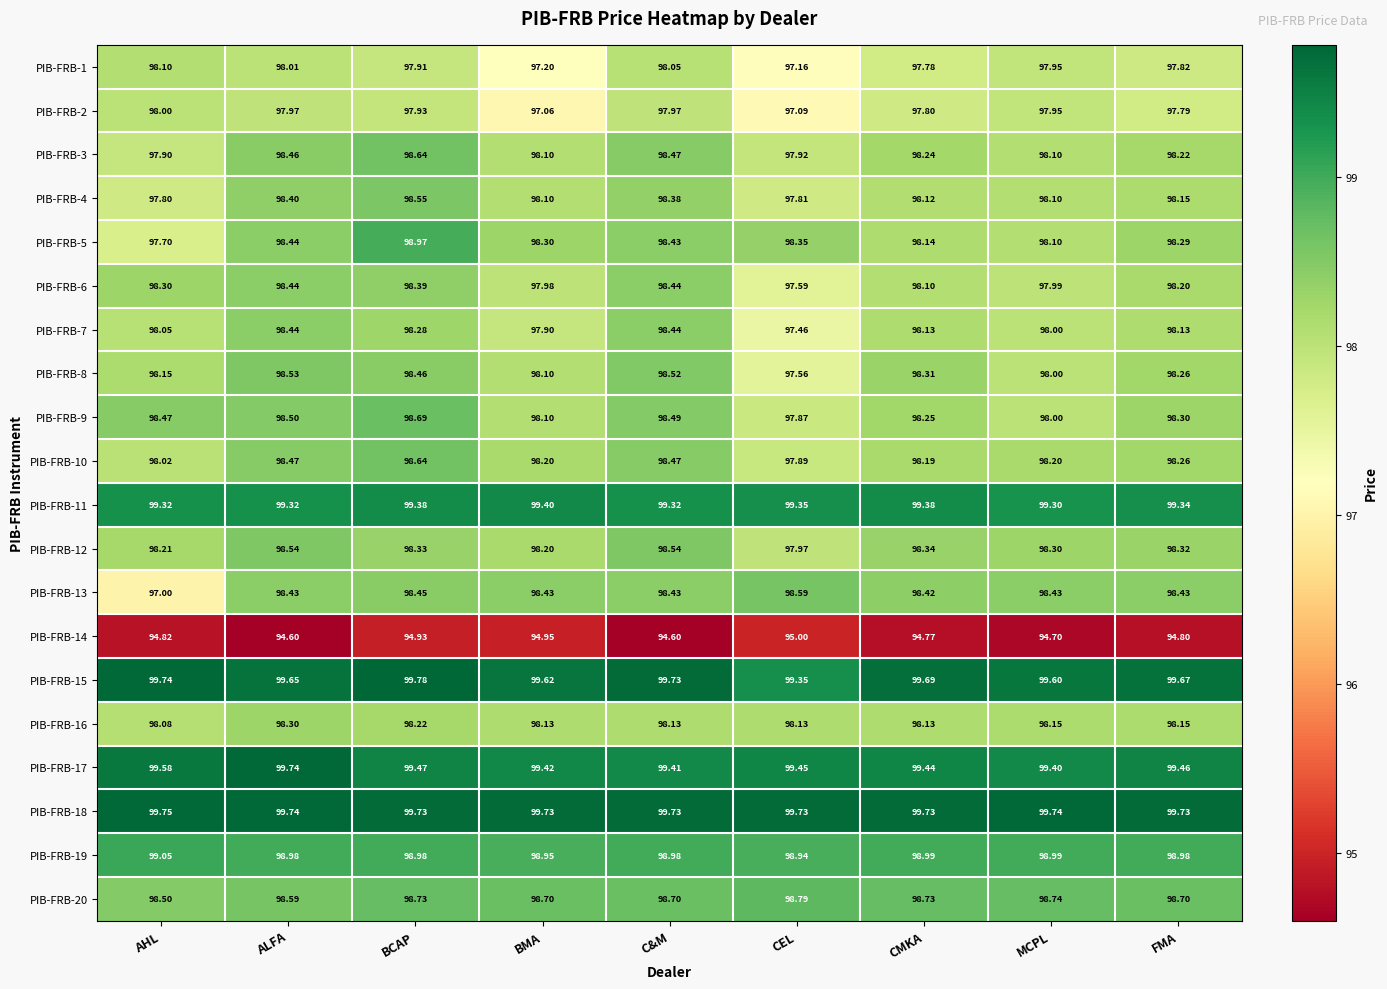

Which series changed the most between AHL and CMKA?

PIB-FRB-13